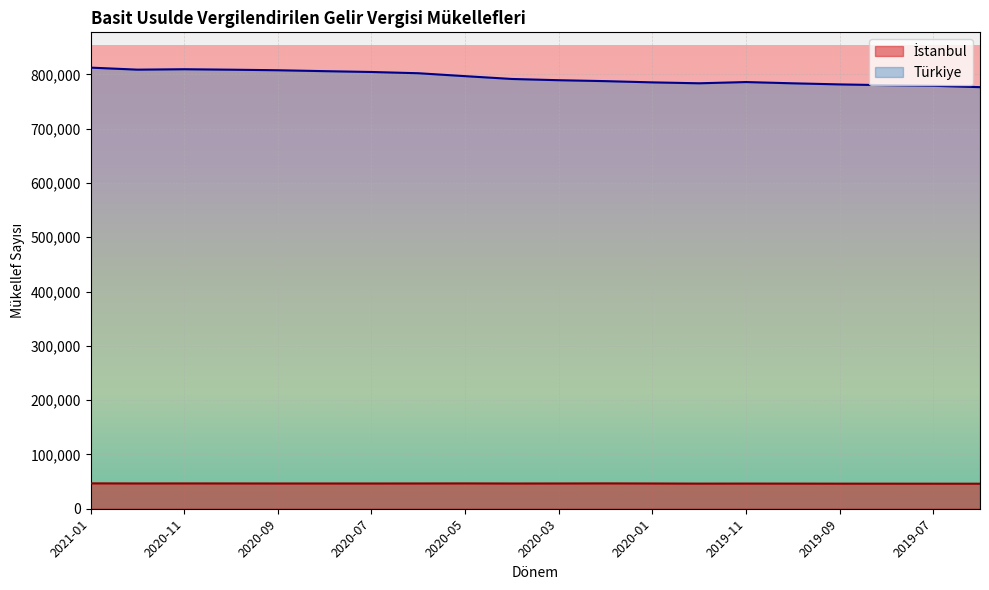

What is the maximum value shown in the chart?

812296